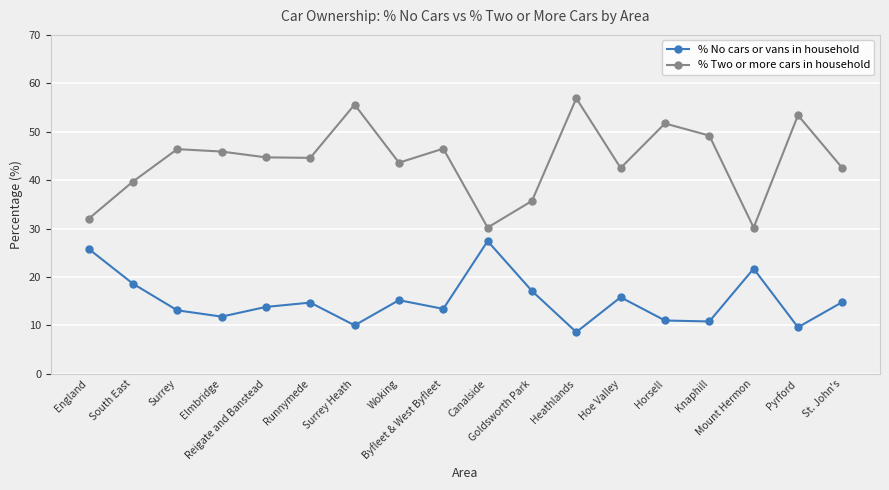

At Mount Hermon, list the series in order from largest to smallest.

% Two or more cars in household, % No cars or vans in household